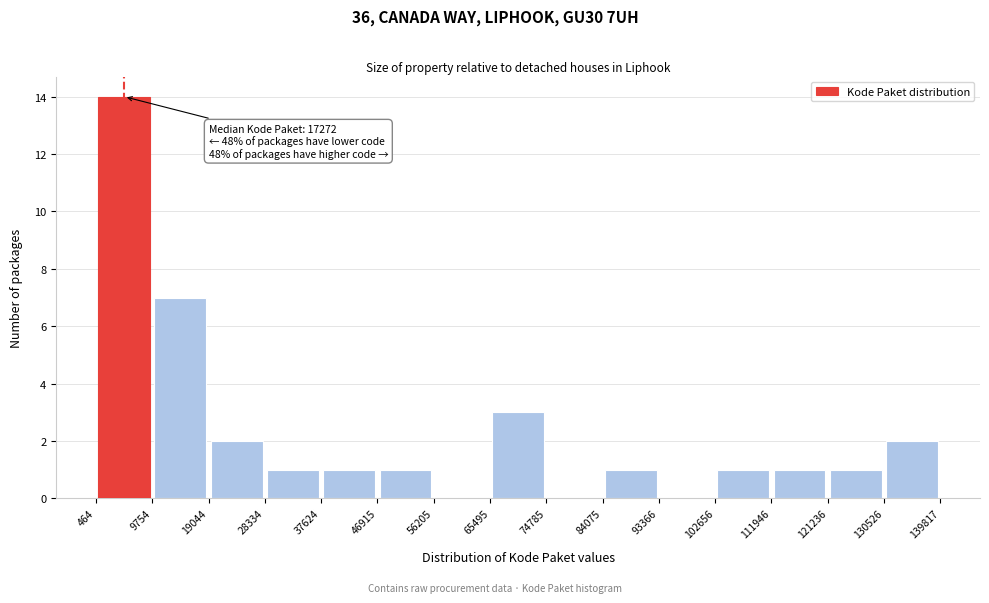

Over which range of the x-axis is the bar tallest?

464 to 9754